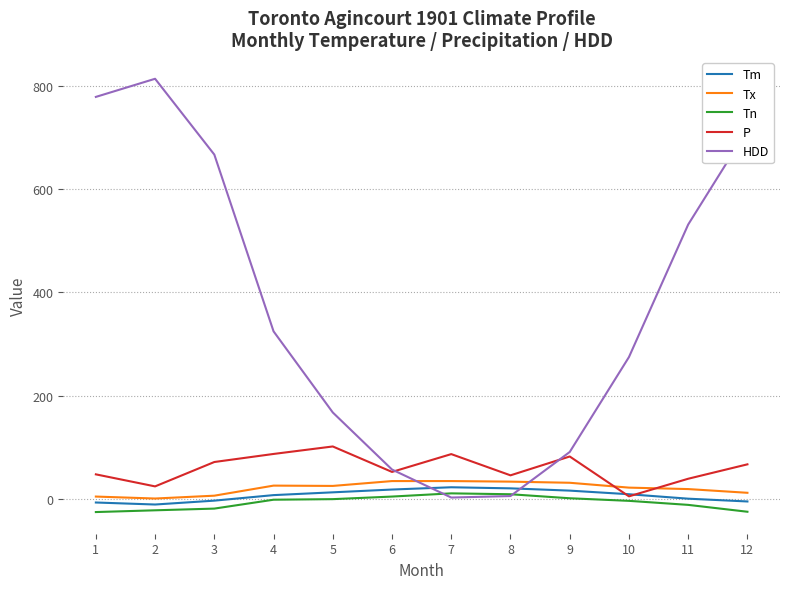

Rank the series by their maximum value, from highest to lowest.

HDD, P, Tx, Tm, Tn